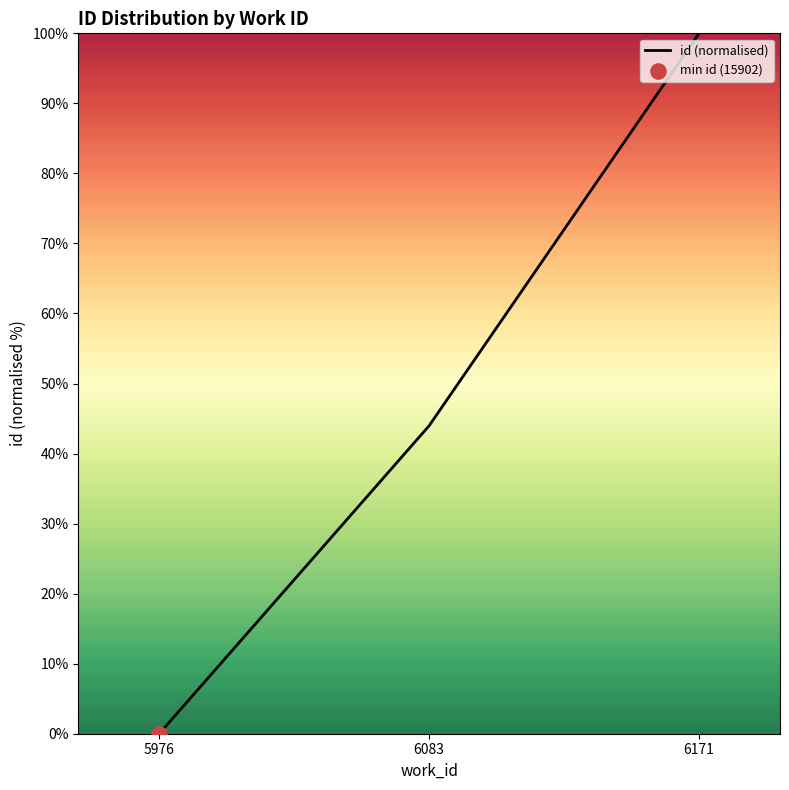

Which has a higher value, 6171 or 6083?

6171